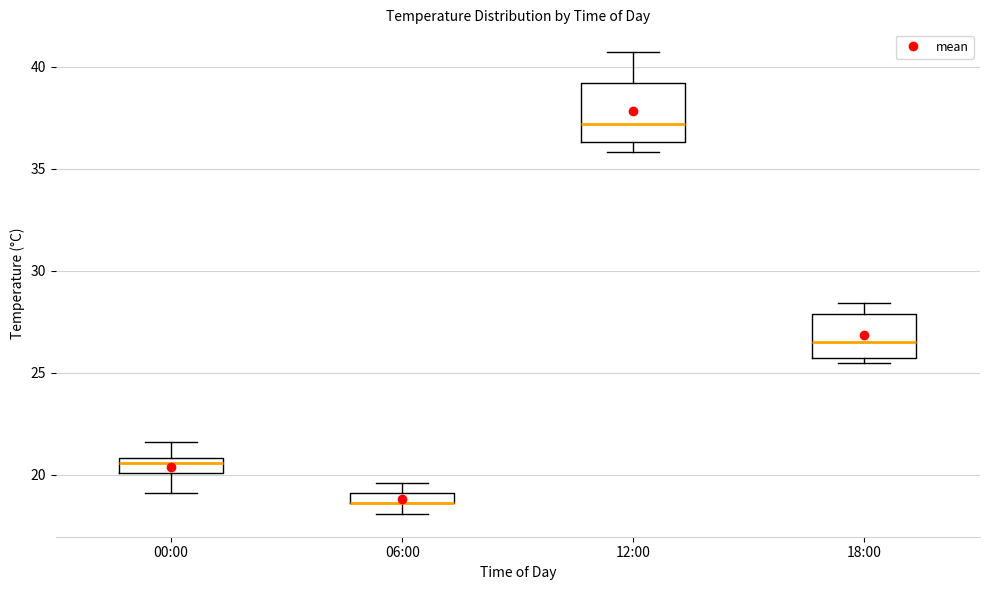

Which box is the tallest, from its lower edge to its upper edge?

12:00